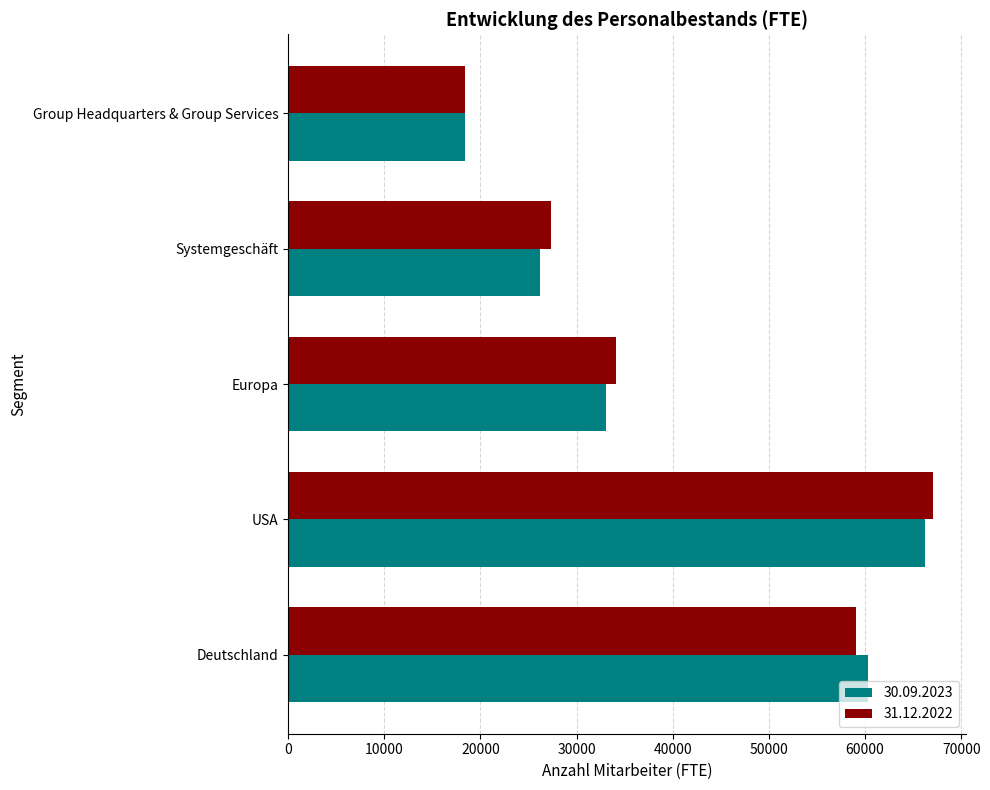

Where is 30.09.2023 nearest to the value 42289?

Europa